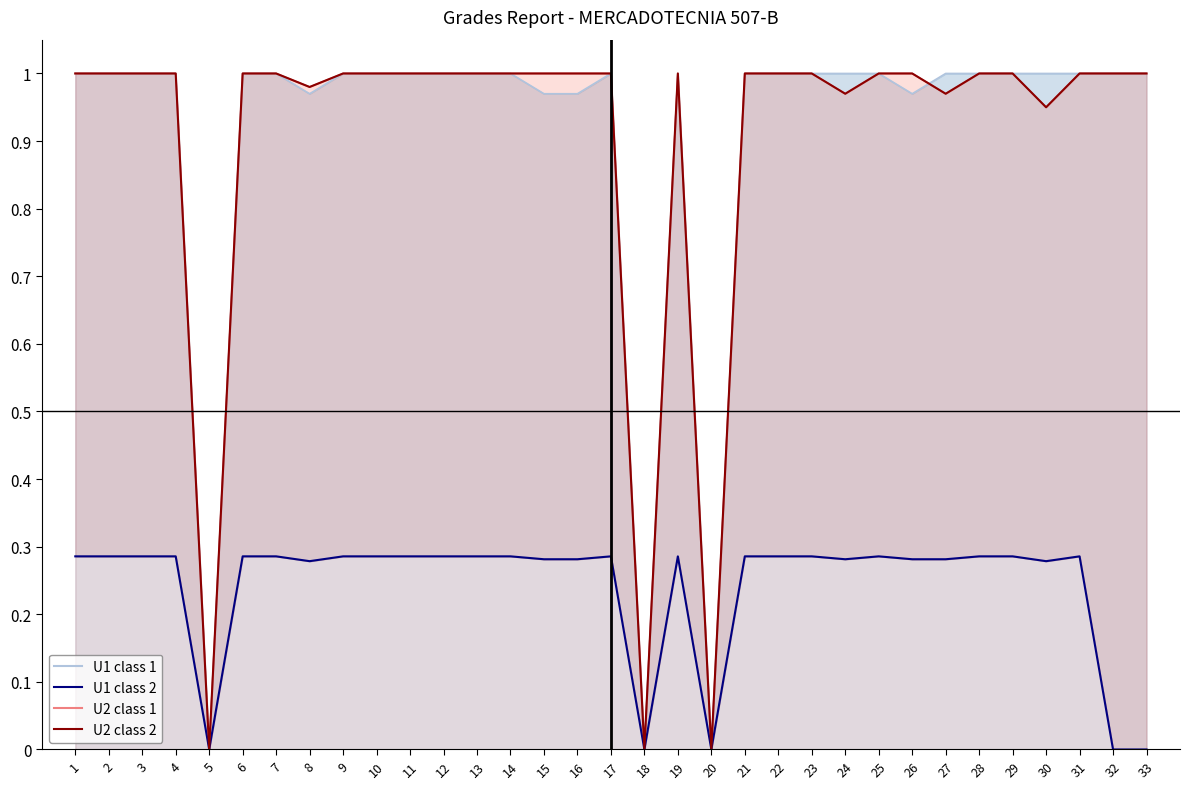

Reading left to right, extract all data points from this chart.

U1 score (light): 1.0	1.0	1.0	1.0	0.0	1.0	1.0	1.0	1.0	1.0	1.0	1.0	1.0	1.0	1.0	1.0	1.0	0.0	1.0	0.0	1.0	1.0	1.0	1.0	1.0	1.0	1.0	1.0	1.0	1.0	1.0	1.0	1.0
U2 score (light): 1.0	1.0	1.0	1.0	0.0	1.0	1.0	1.0	1.0	1.0	1.0	1.0	1.0	1.0	1.0	1.0	1.0	0.0	1.0	0.0	1.0	1.0	1.0	1.0	1.0	1.0	1.0	1.0	1.0	0.9	1.0	1.0	1.0
PROM (normalized) - class 1: 0.3	0.3	0.3	0.3	0.0	0.3	0.3	0.3	0.3	0.3	0.3	0.3	0.3	0.3	0.3	0.3	0.3	0.0	0.3	0.0	0.3	0.3	0.3	0.3	0.3	0.3	0.3	0.3	0.3	0.3	0.3	0.0	0.0
U2 - class 2: 1.0	1.0	1.0	1.0	0.0	1.0	1.0	1.0	1.0	1.0	1.0	1.0	1.0	1.0	1.0	1.0	1.0	0.0	1.0	0.0	1.0	1.0	1.0	1.0	1.0	1.0	1.0	1.0	1.0	0.9	1.0	1.0	1.0